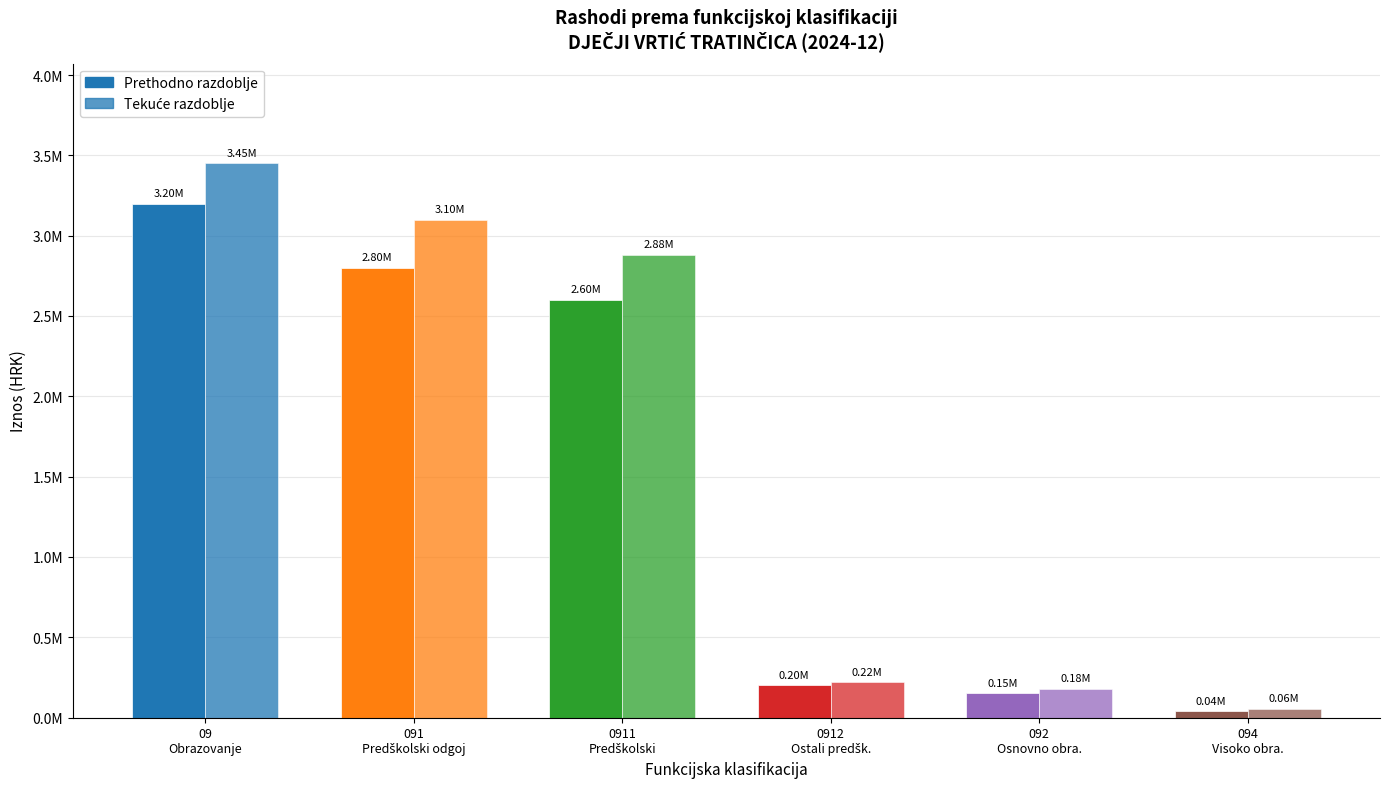

At which category is the sum across all series the highest?

09
Obrazovanje